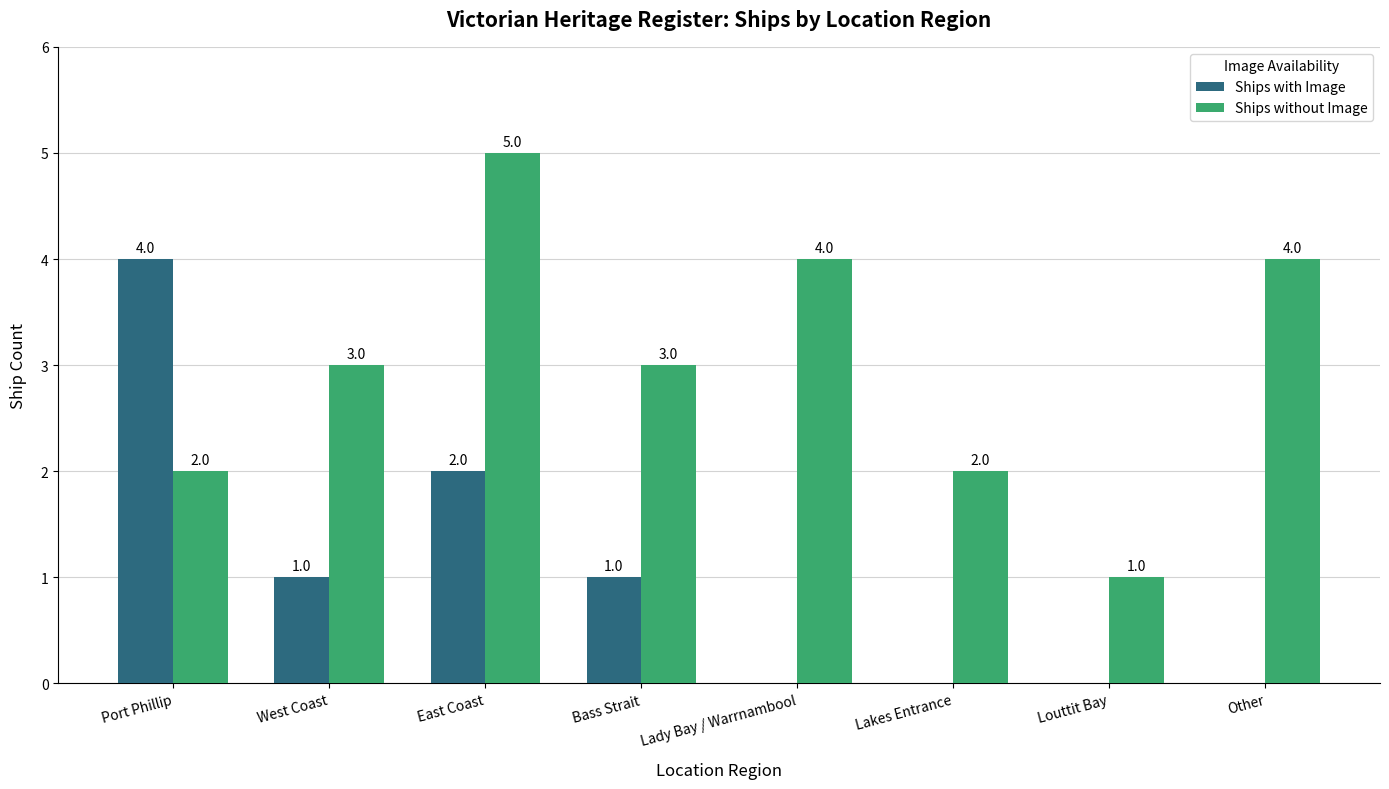

What is the total value across all series at Lady Bay / Warrnambool?

4